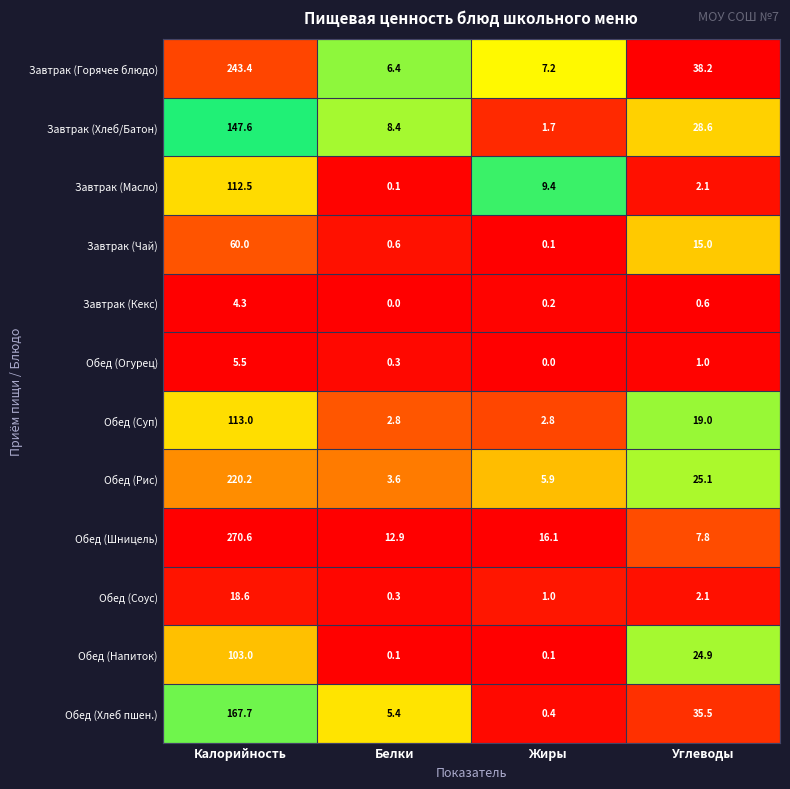

At Калорийность, list the series in order from largest to smallest.

Обед (Шницель), Завтрак (Горячее блюдо), Обед (Рис), Обед (Хлеб пшен.), Завтрак (Хлеб/Батон), Обед (Суп), Завтрак (Масло), Обед (Напиток), Завтрак (Чай), Обед (Соус), Обед (Огурец), Завтрак (Кекс)